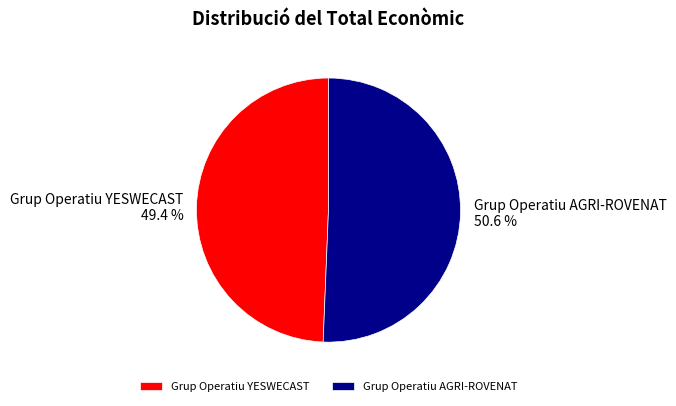

What percentage is the Grup Operatiu YESWECAST slice, to the nearest percent?

49%